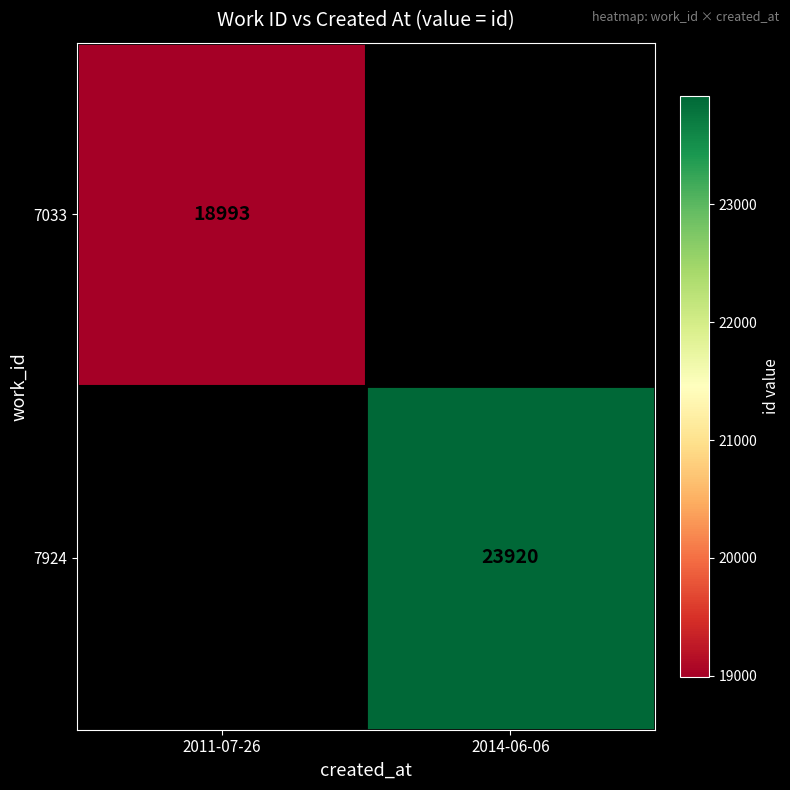

Which label corresponds to the largest value in the chart?

2014-06-06